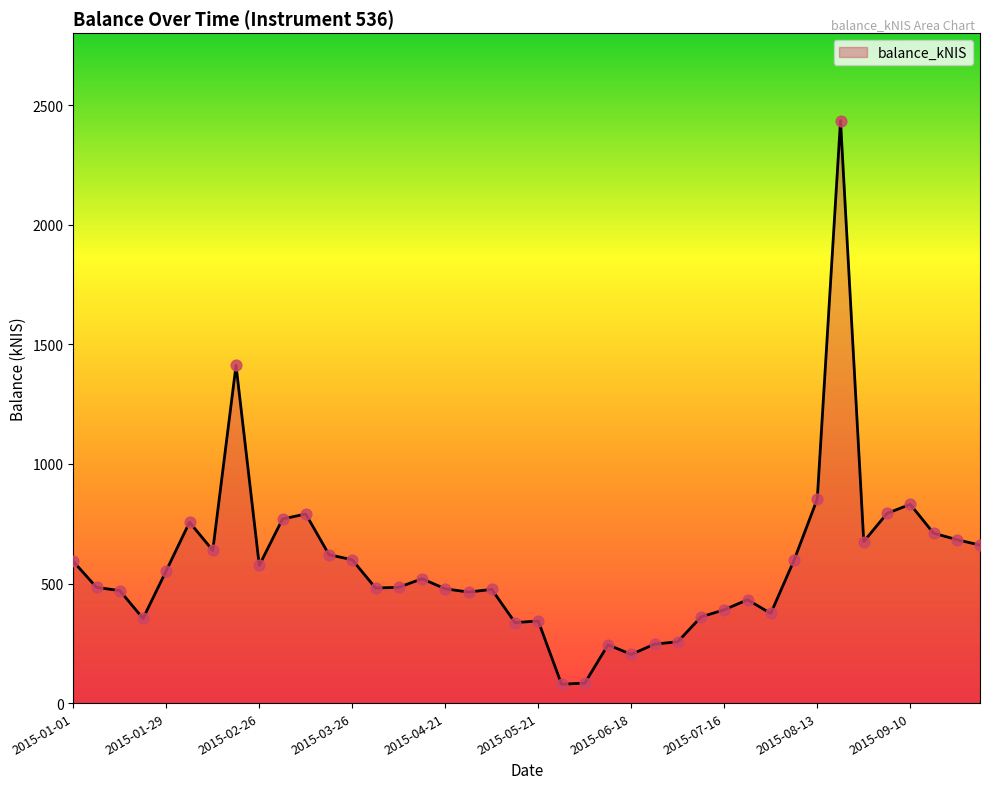

What is the maximum value shown in the chart?

2436.4